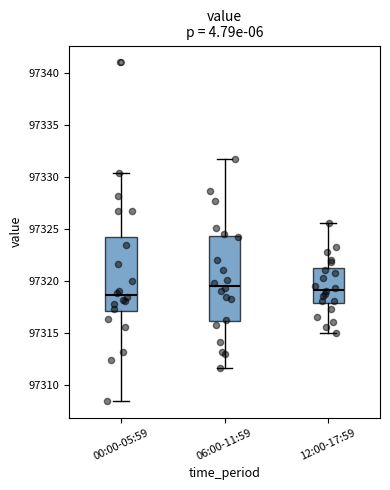

Where is the lower edge of the box for 12:00-17:59 on the y-axis? The values are not printed on the chart, so give them approximately, as read against the axis.

97318.0